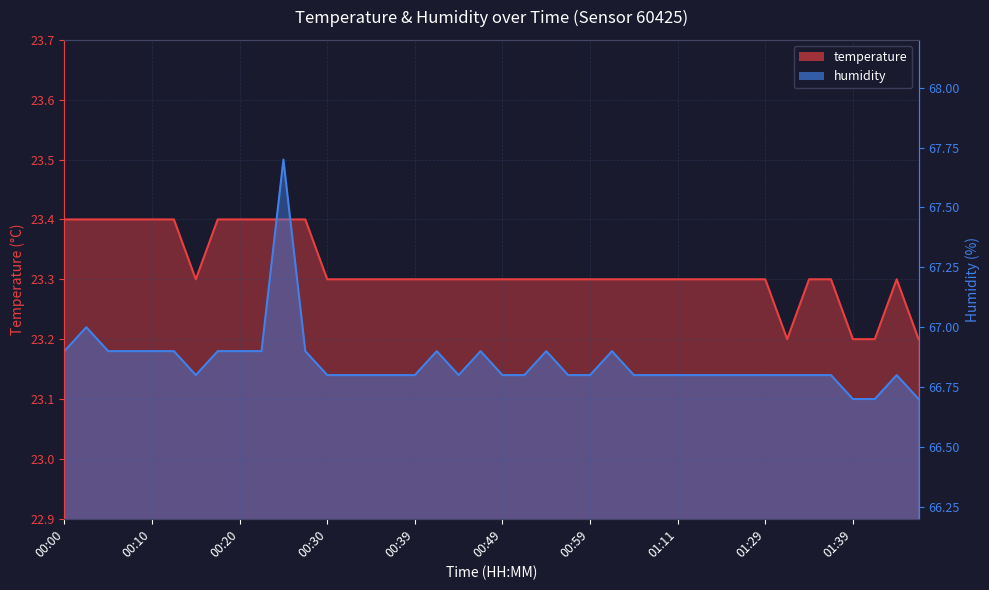

Which series has the widest spread of values?

humidity